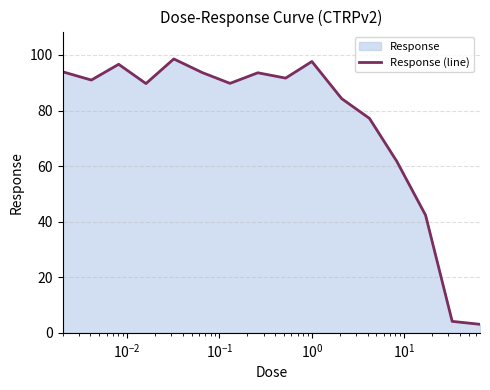

What is the difference between the maximum and minimum values?

95.5